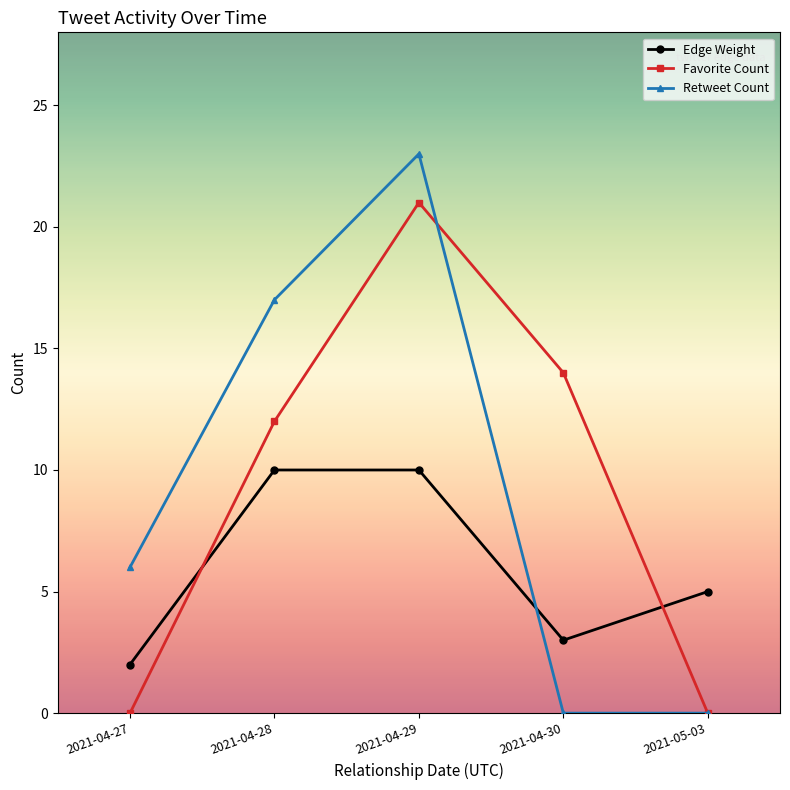

Where is Retweet Count nearest to the value 11?

2021-04-27